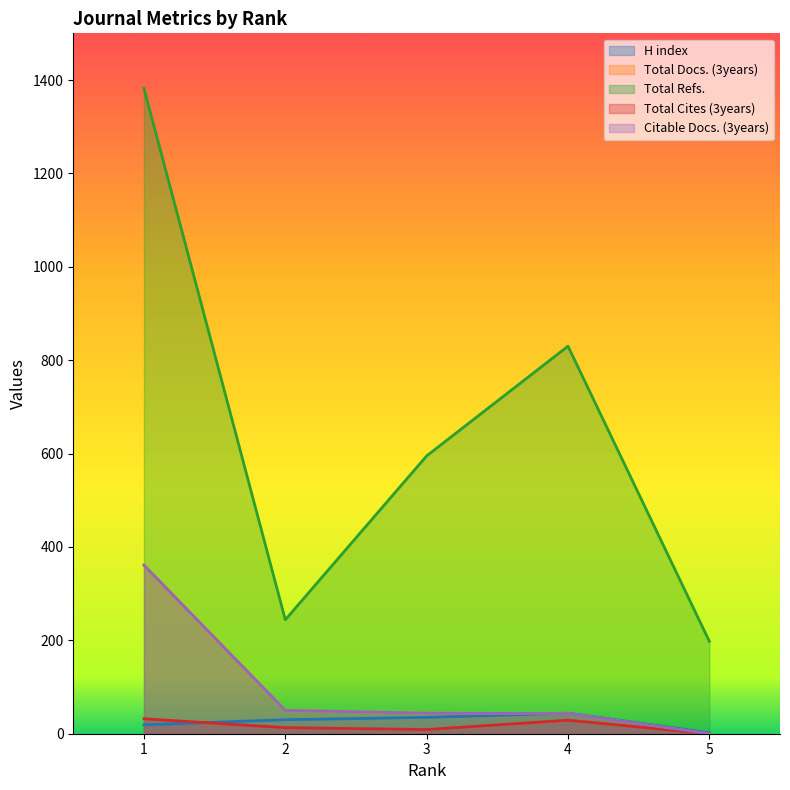

True or false: Total Cites (3years) and Citable Docs. (3years) cross at least once.

False